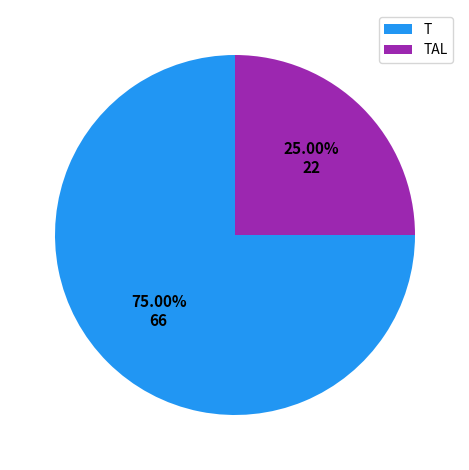

What portion of the pie excludes TAL?

75.0%